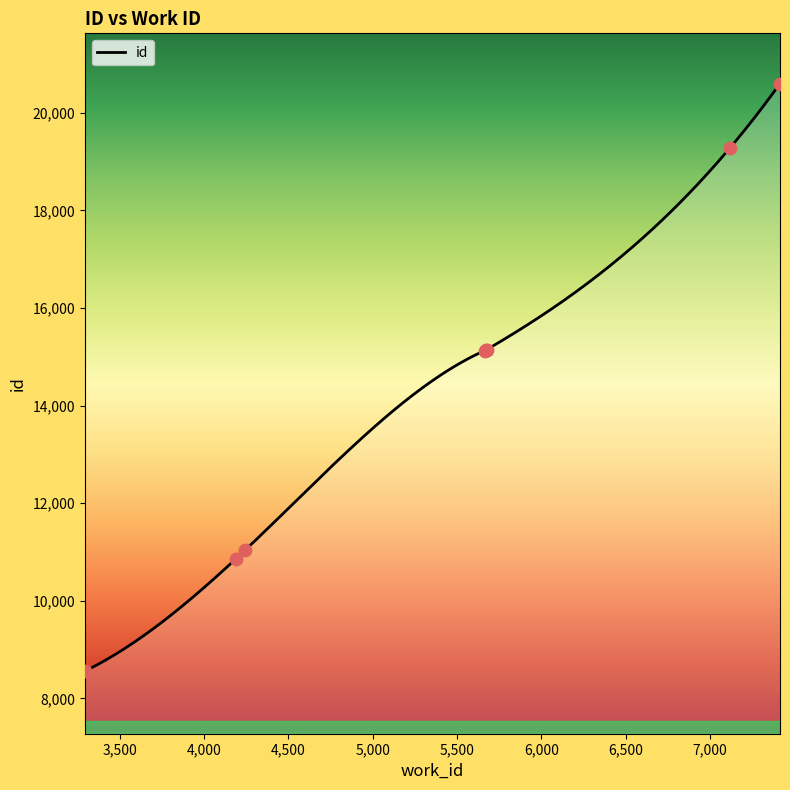

What is the change in value from 4190 to 7414?

+9738